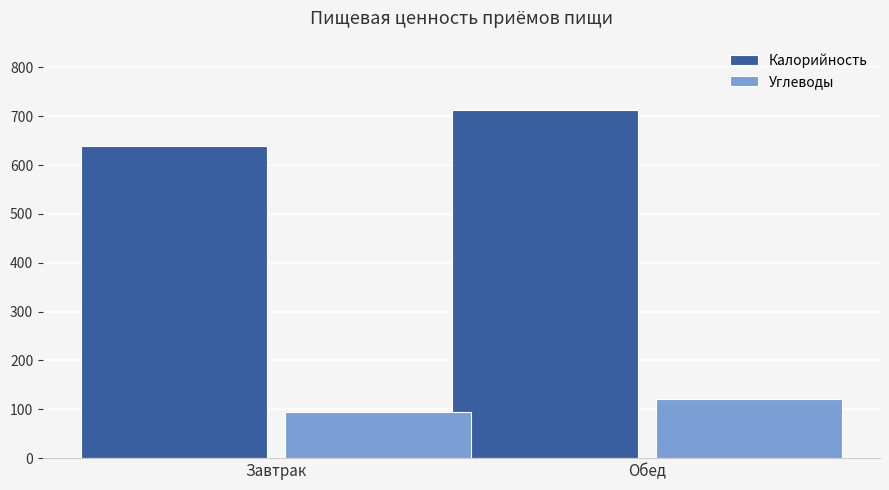

List the series in order of their overall mean, lowest first.

Углеводы, Калорийность